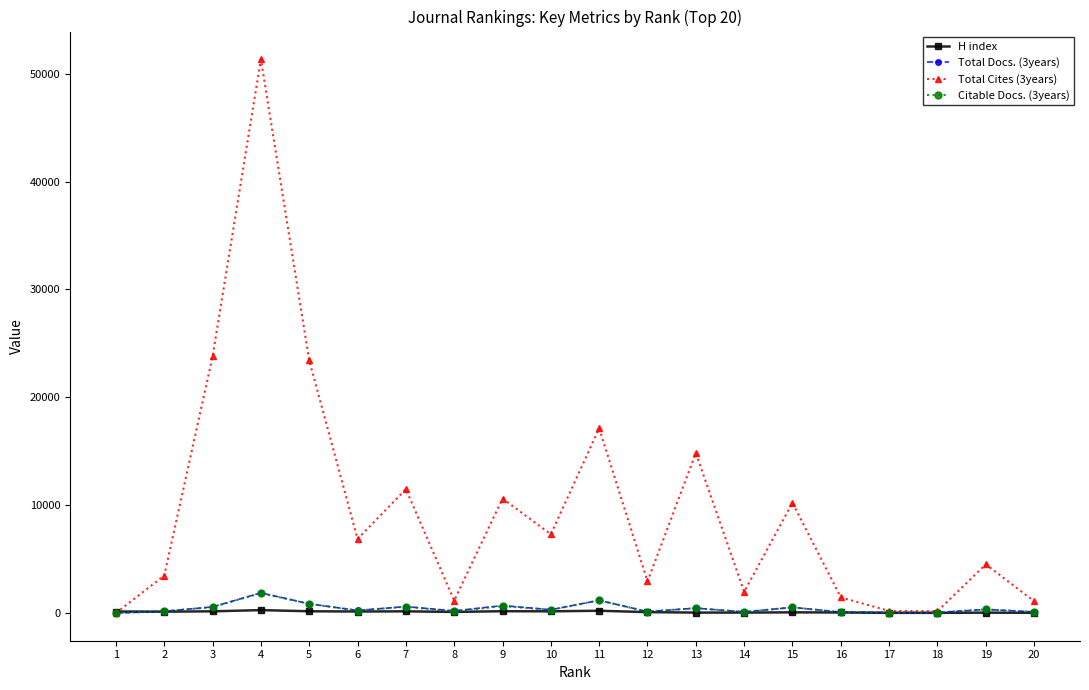

What is the sum of the Total Docs. (3years) values at 19 and 5?

1189